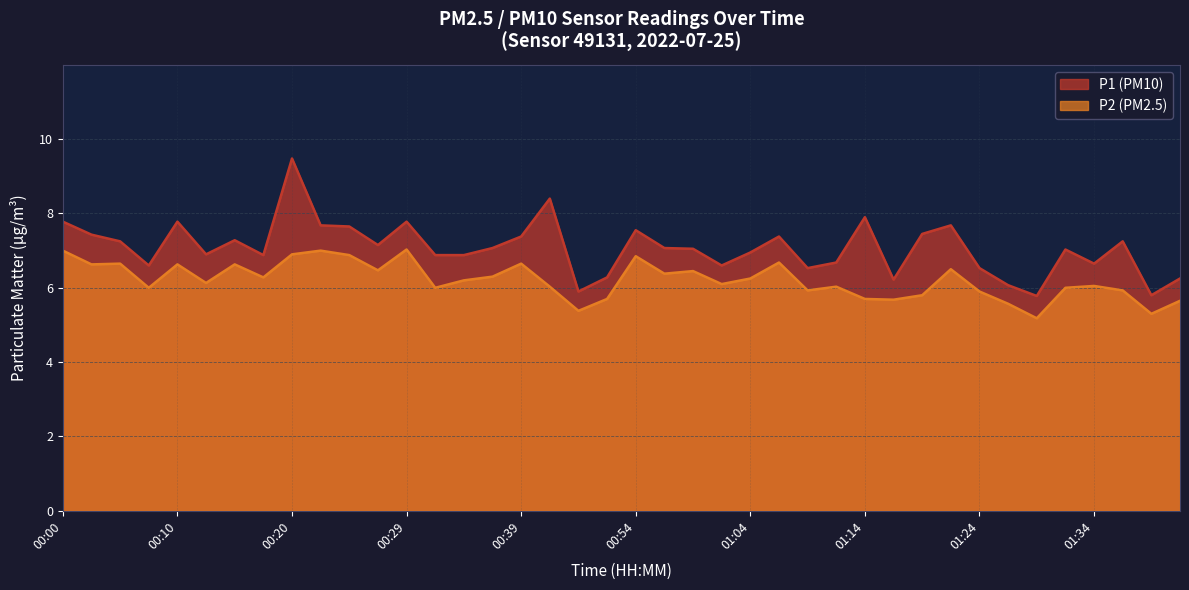

Which has a higher value, 00:24 or 01:22?

01:22